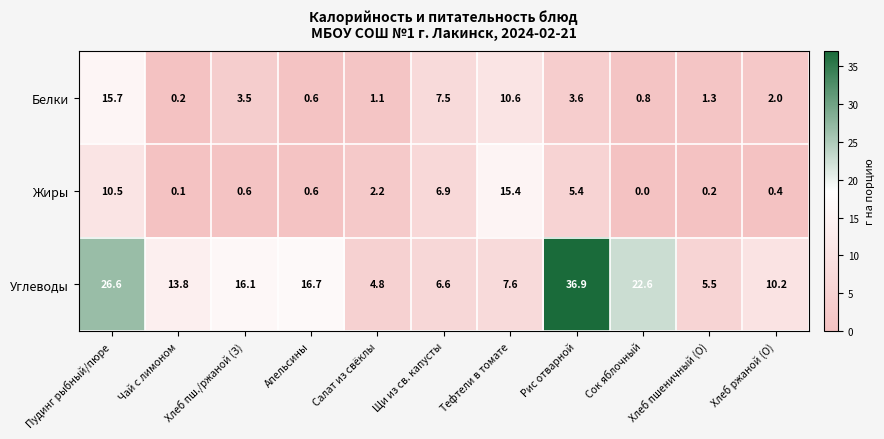

At which label does Жиры reach its minimum?

Сок яблочный